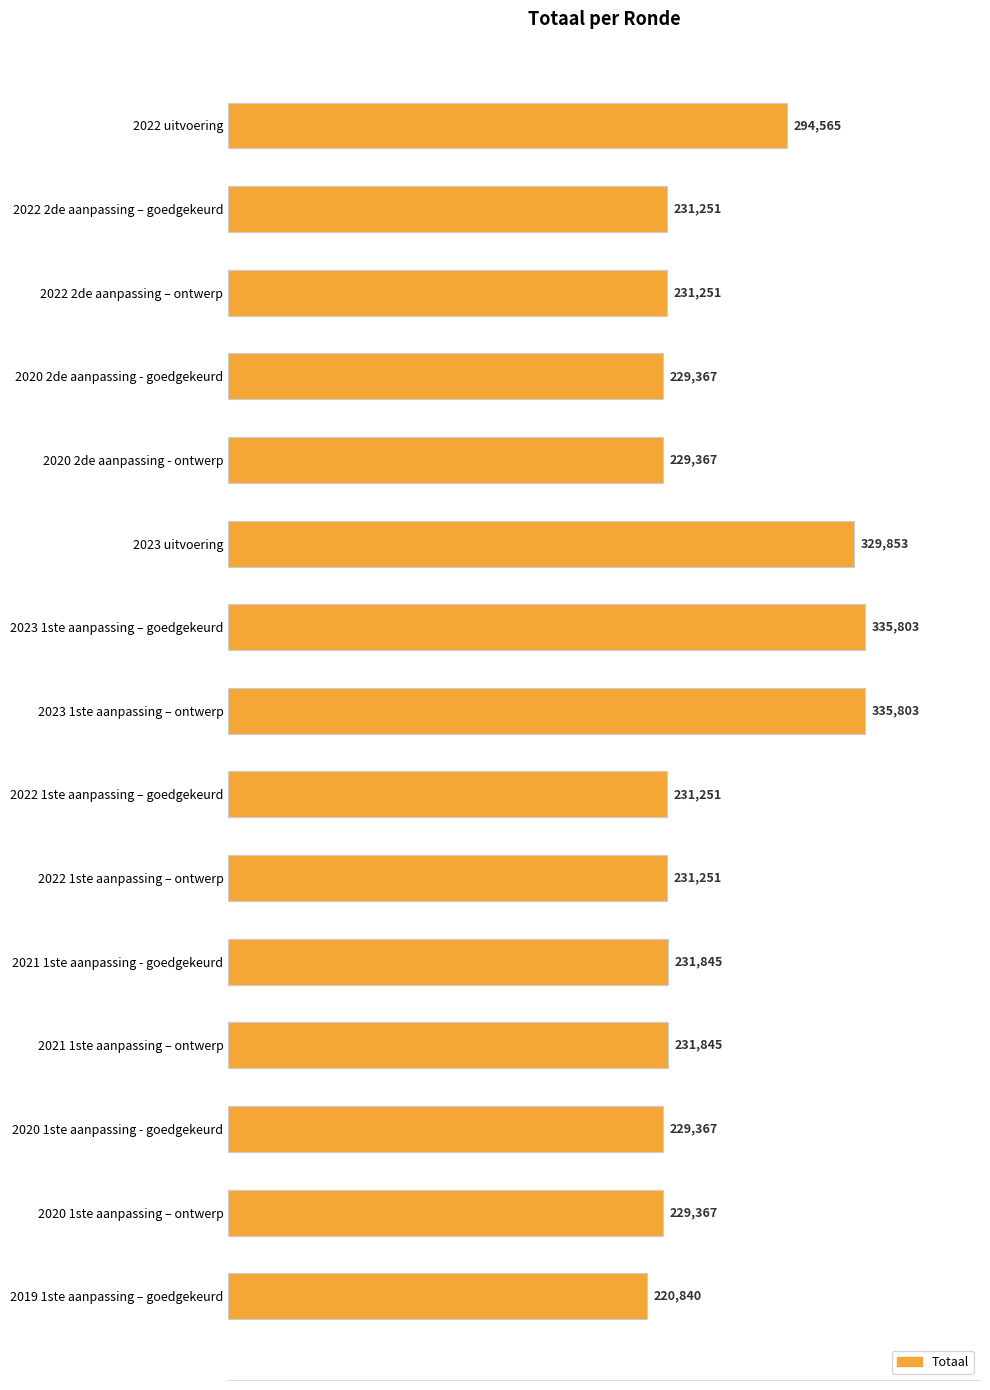

How many categories are shown in the chart?

15